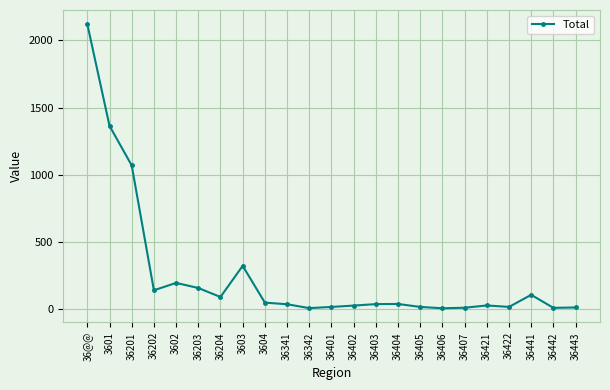

What is the greatest value displayed?

2121